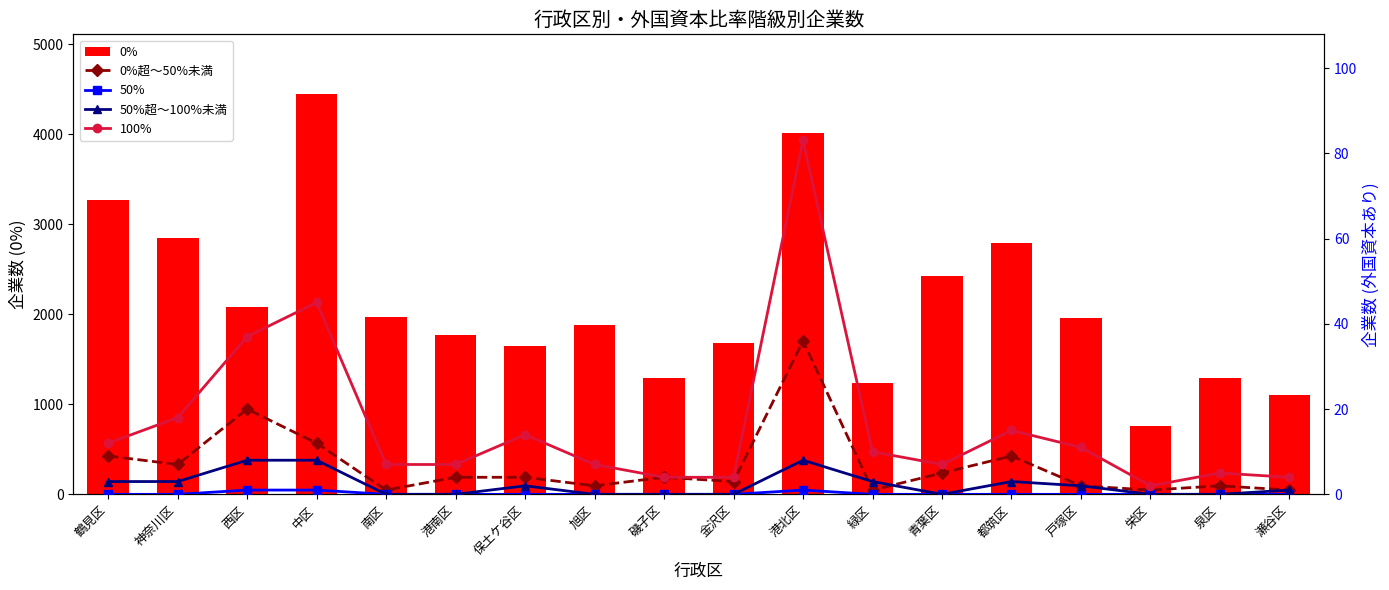

What is the difference between the maximum and minimum values in the 0%超～50%未満 series?

35